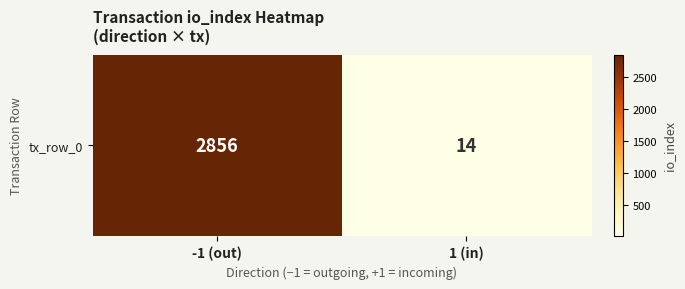

At which category does the chart reach its peak across all series?

-1 (out)